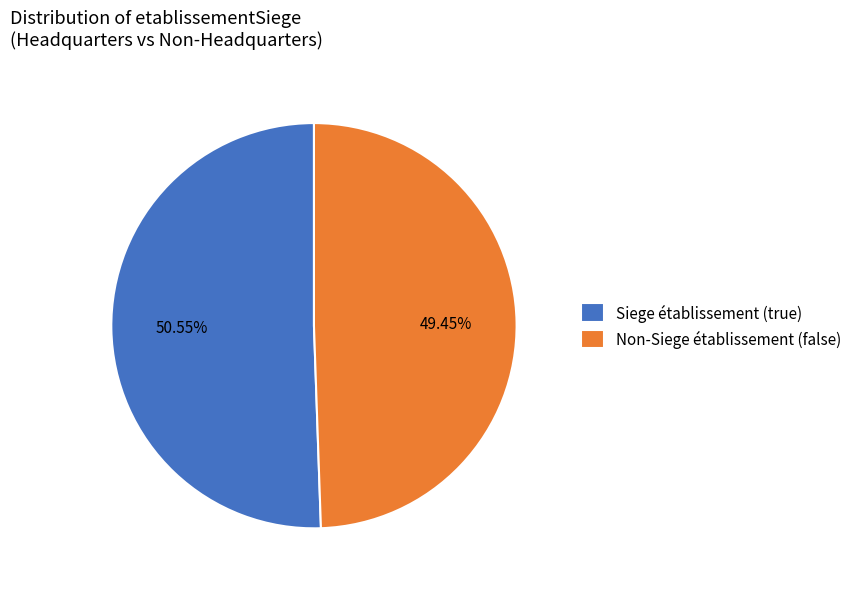

Do Siege établissement (true) and Non-Siege établissement (false) together represent more than half of the pie?

Yes